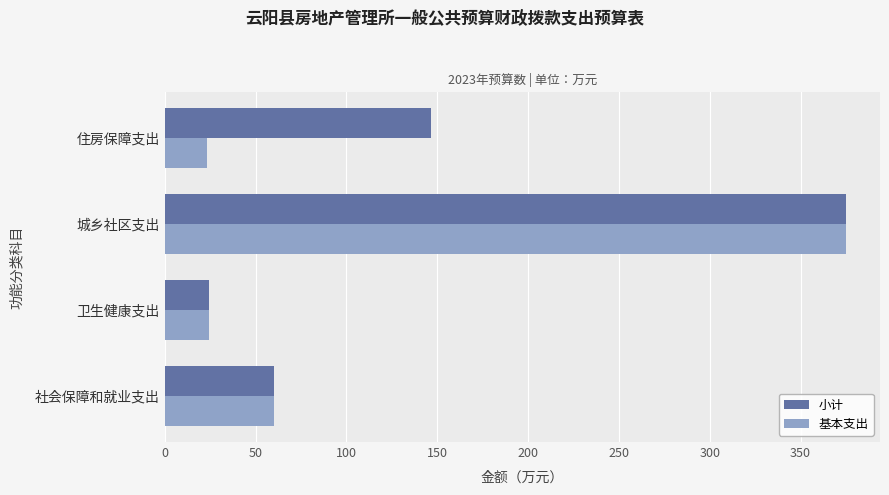

At which category is the sum across all series the highest?

城乡社区支出